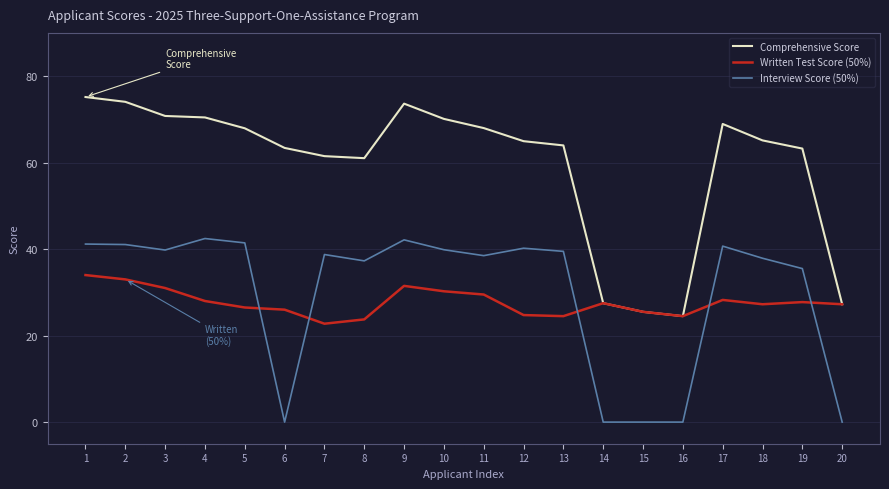

What is the approximate value of Comprehensive Score at 18?

65.1